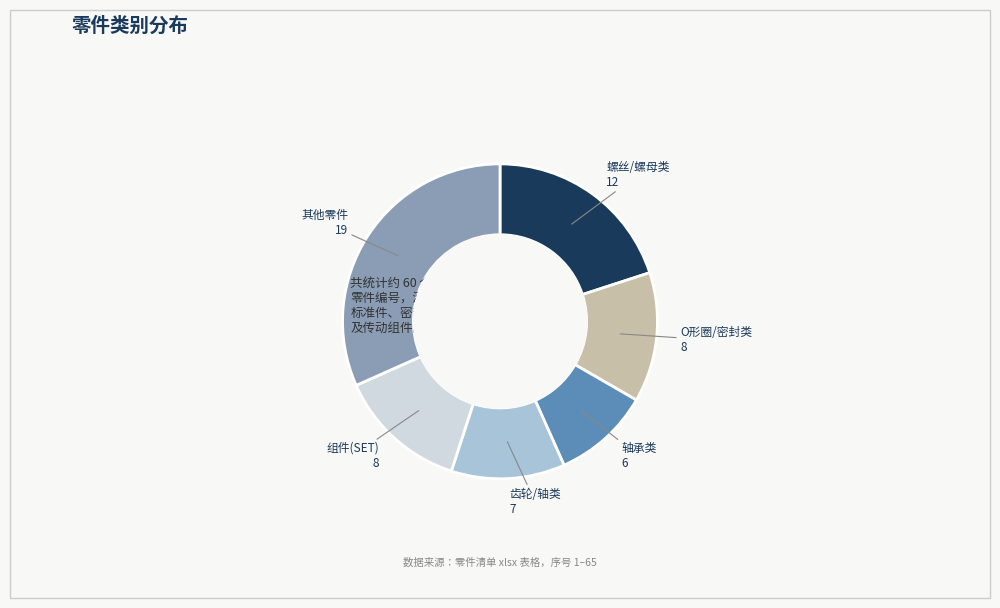

Is there a majority slice in this chart?

No